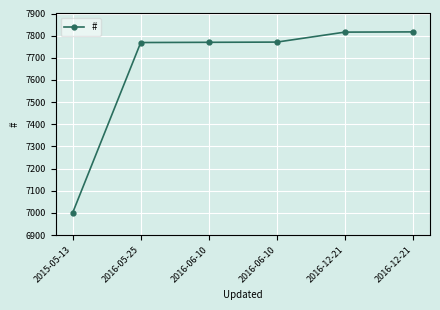

How many categories are shown in the chart?

6